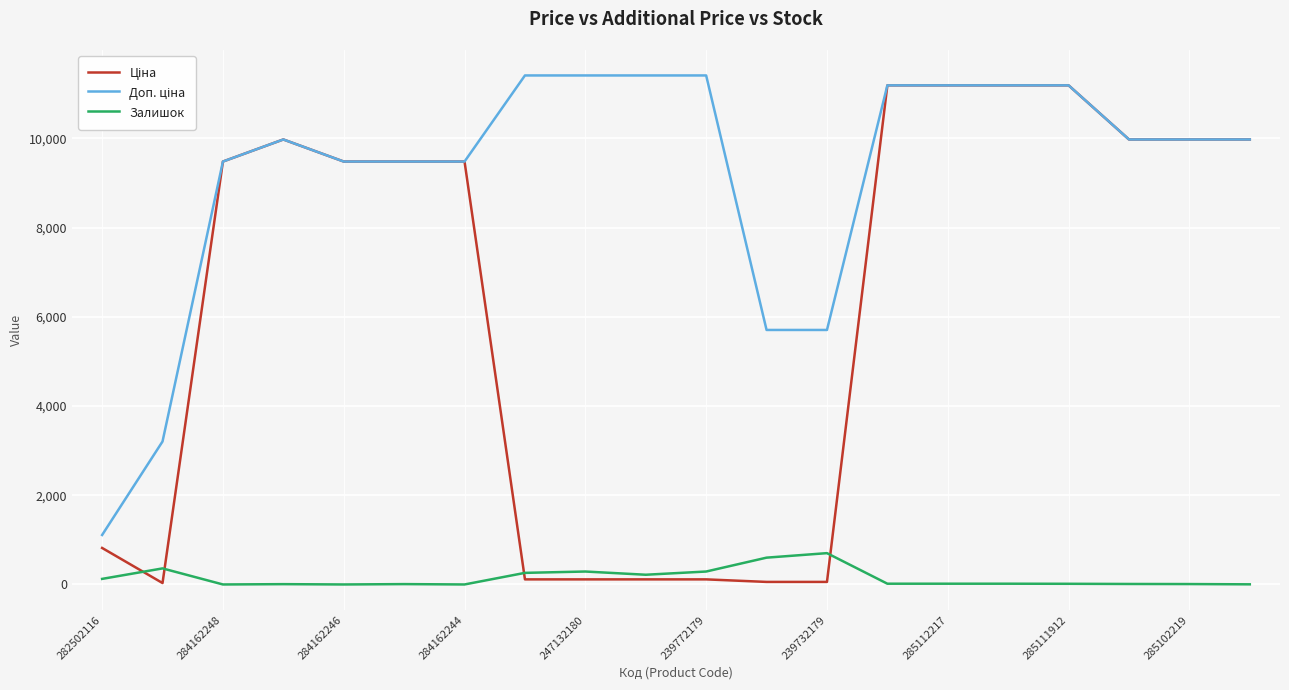

What is the maximum value shown in the chart?

11410.0